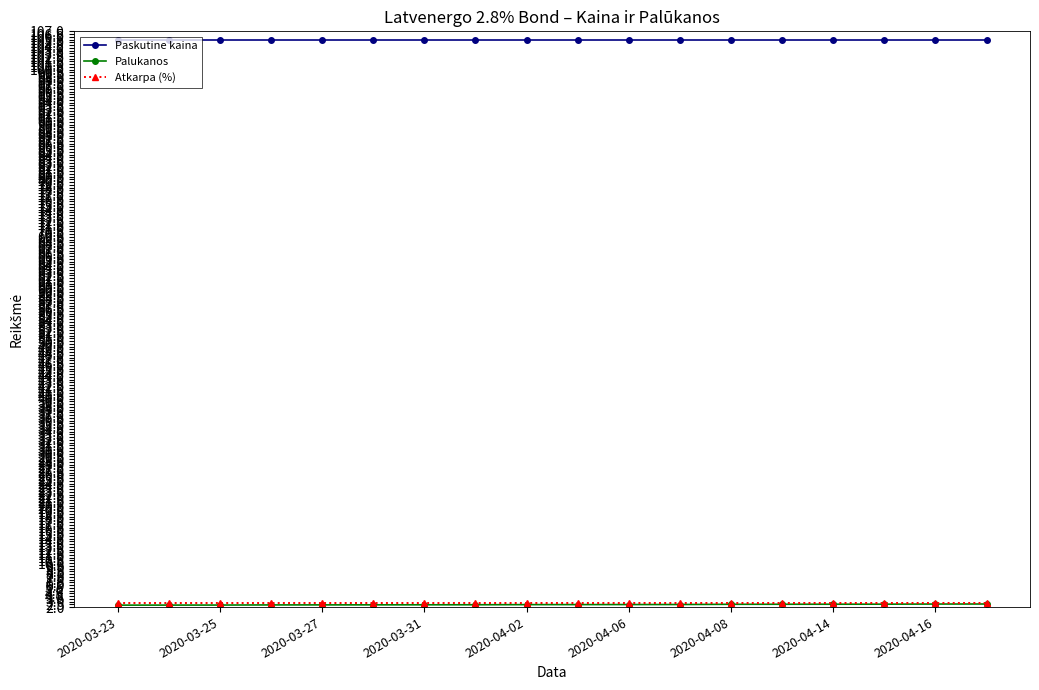

What is the smallest value displayed?

2.4